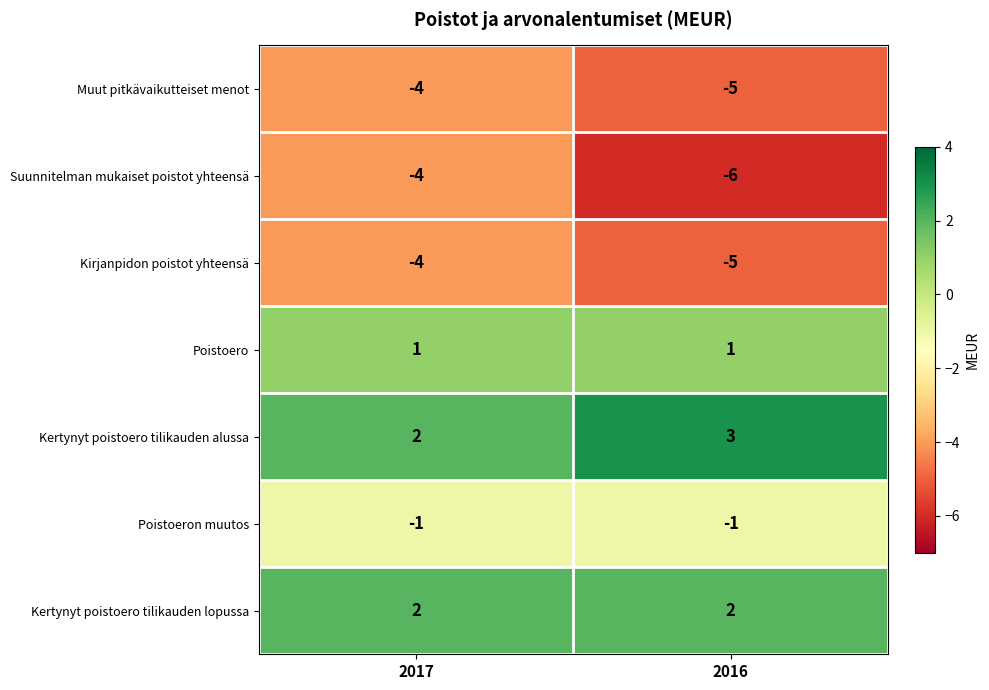

Rank the categories by Kirjanpidon poistot yhteensä value from lowest to highest.

2016, 2017